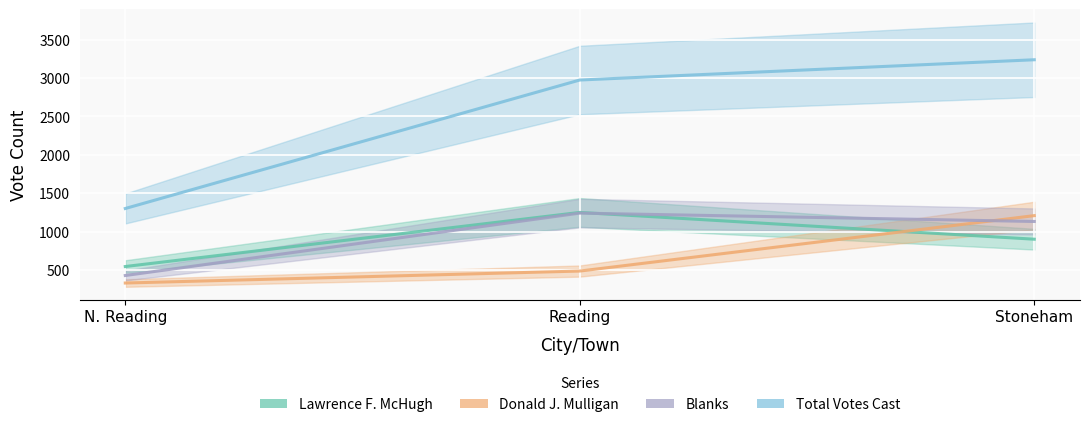

The value of Lawrence F. McHugh at Reading is 570. True or false?

False